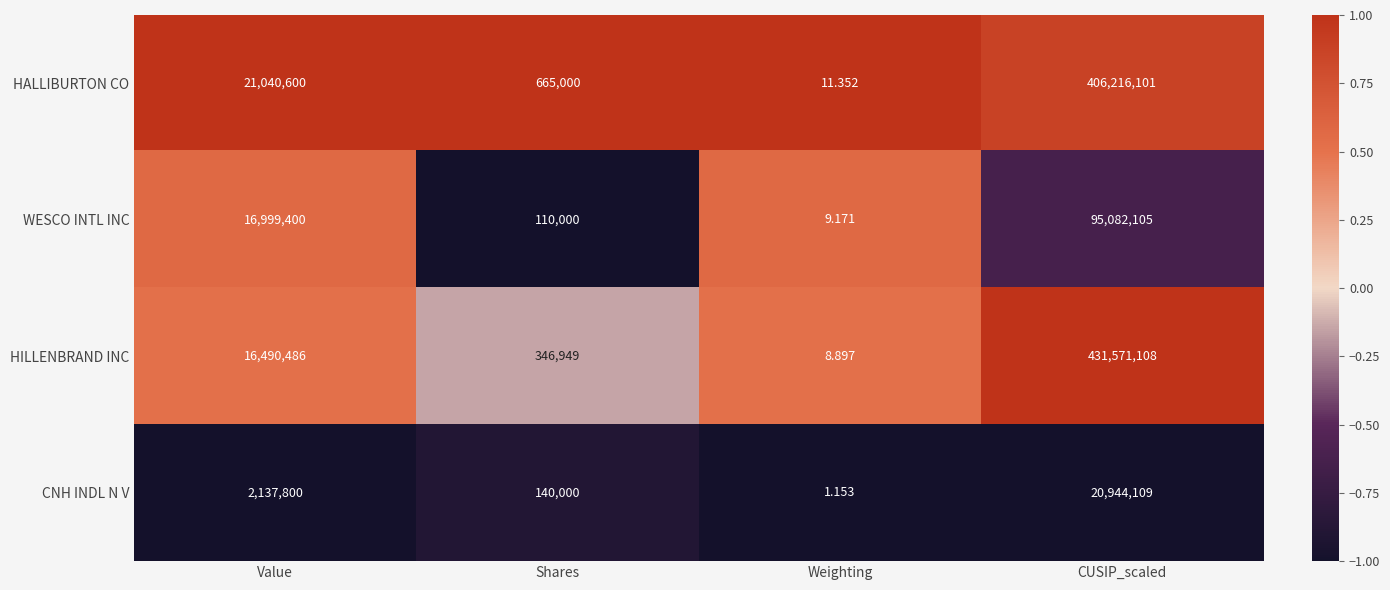

How many values in the CNH INDL N V series are below 2137800?

2